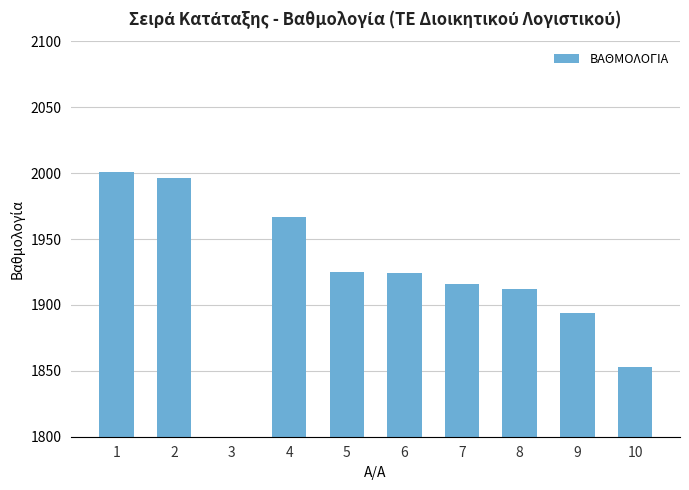

The value at 4 is 514. True or false?

False